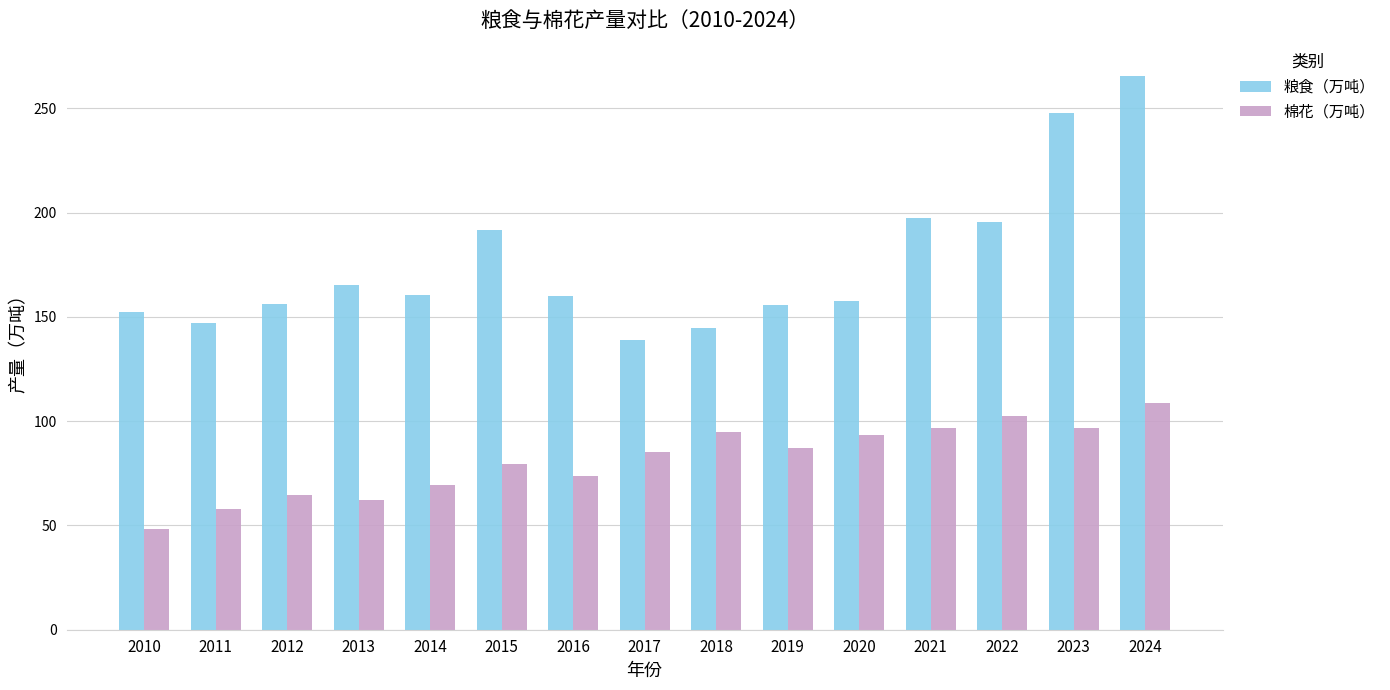

Where does the 粮食（万吨） series first go above 160?

2013